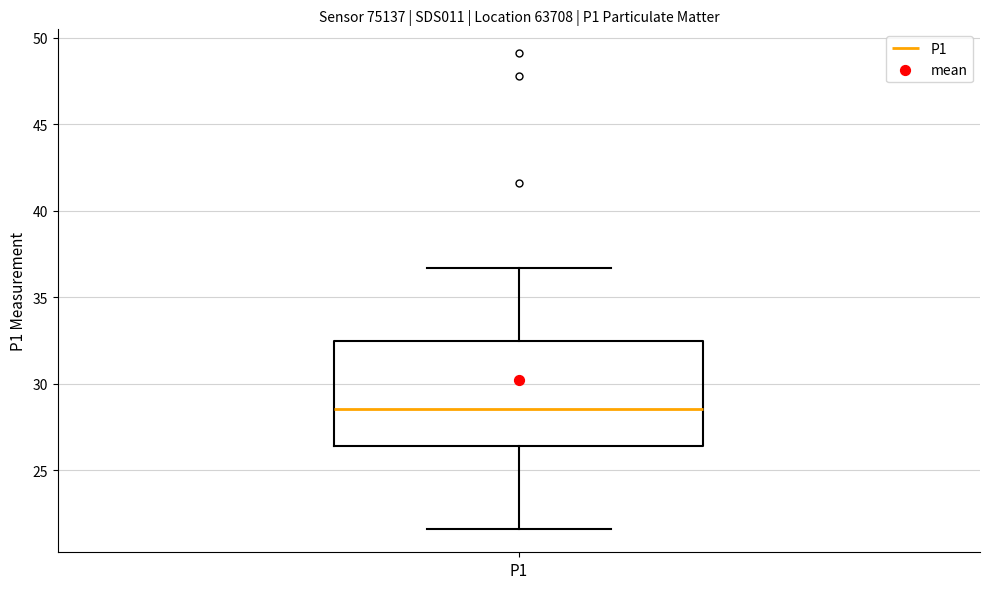

Where is the upper edge of the box for P1 on the y-axis? The values are not printed on the chart, so give them approximately, as read against the axis.

32.5